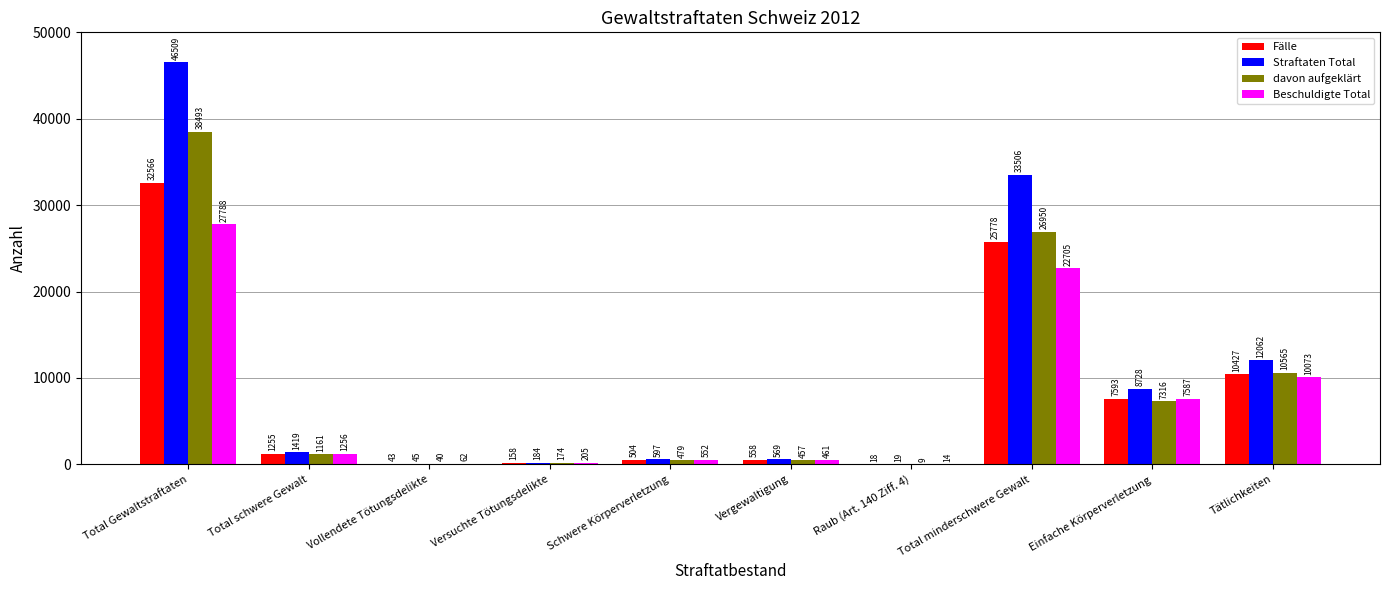

Where is Beschuldigte Total nearest to the value 13901?

Tätlichkeiten